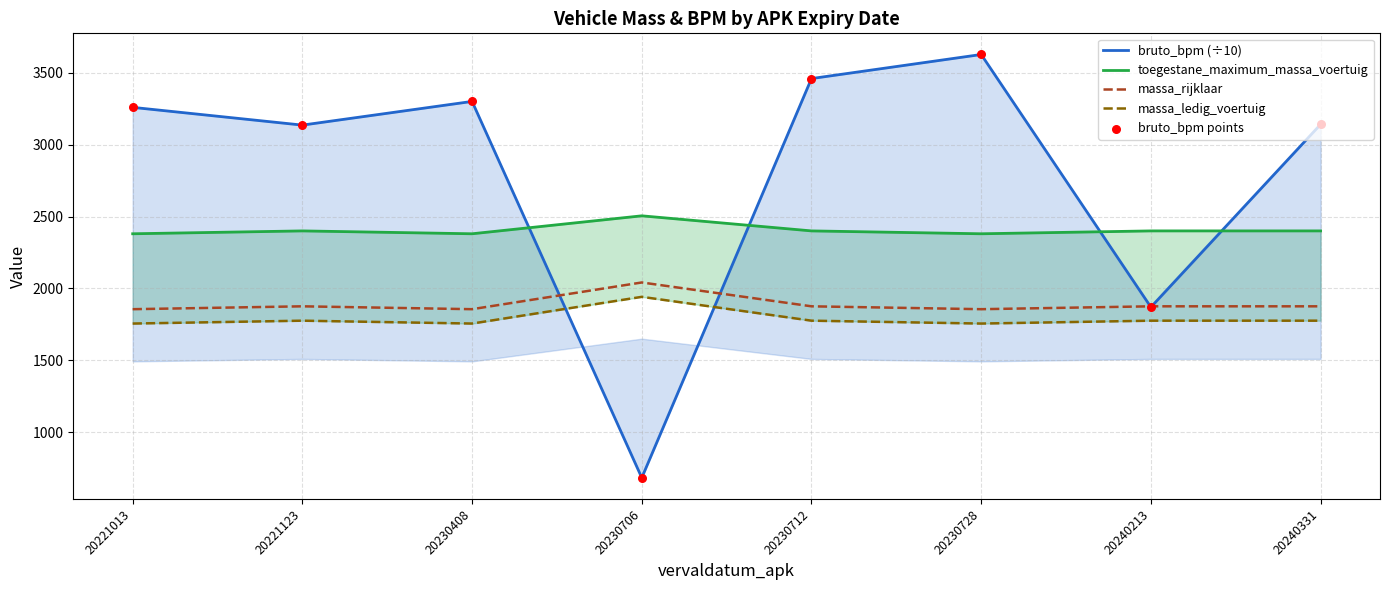

Is the value of massa_ledig_voertuig at 20221013 greater than the value of massa_rijklaar at 20230712?

No